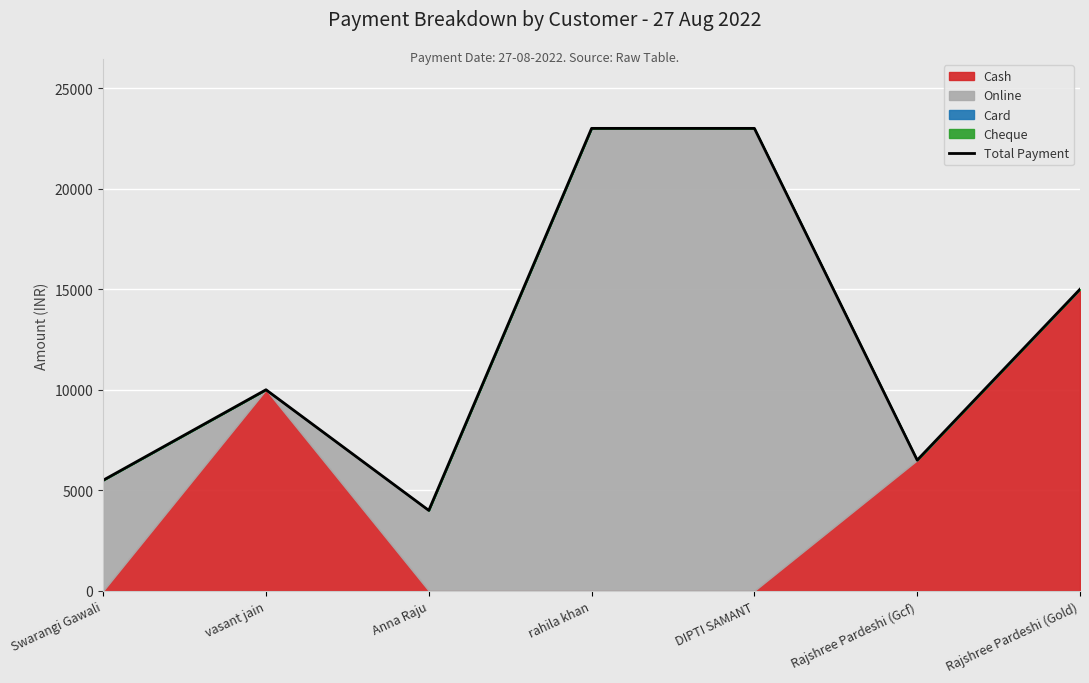

What is the difference between the second highest and second lowest values?

17500